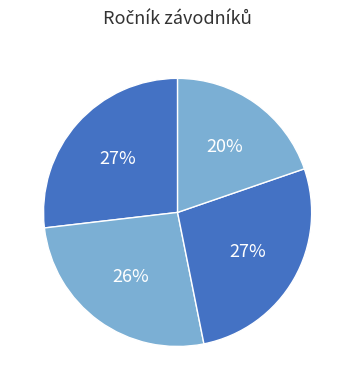

Count the number of slices in the pie.

4